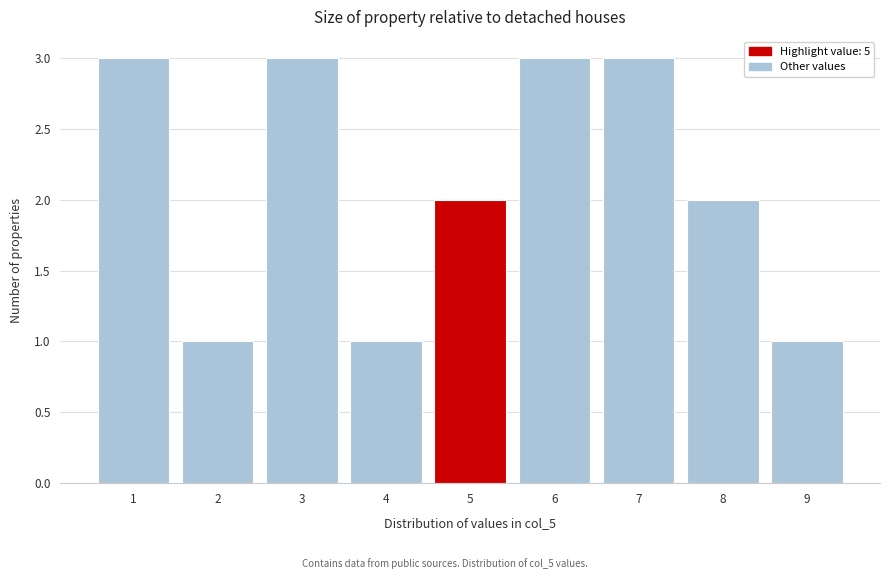

Reading left to right, transcribe this chart: for each bar, give the range it covers on the x-axis and its height. The values are not printed on the chart, so give them approximately, as read against the axis.

0.5 to 1.5: 3
1.5 to 2.5: 1
2.5 to 3.5: 3
3.5 to 4.5: 1
4.5 to 5.5: 2
5.5 to 6.5: 3
6.5 to 7.5: 3
7.5 to 8.5: 2
8.5 to 9.5: 1